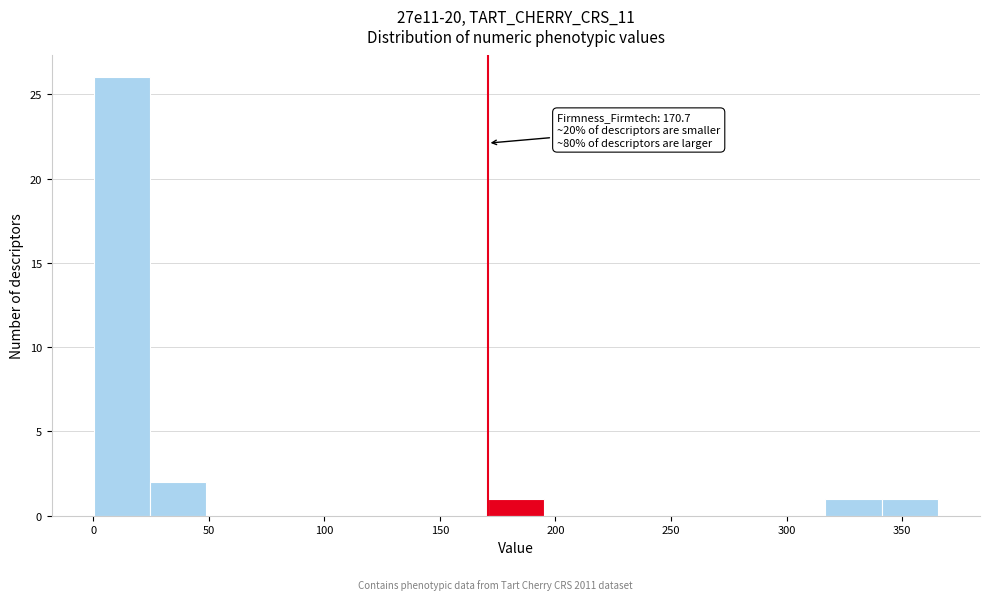

Which range on the x-axis has the tallest bar?

0 to 25